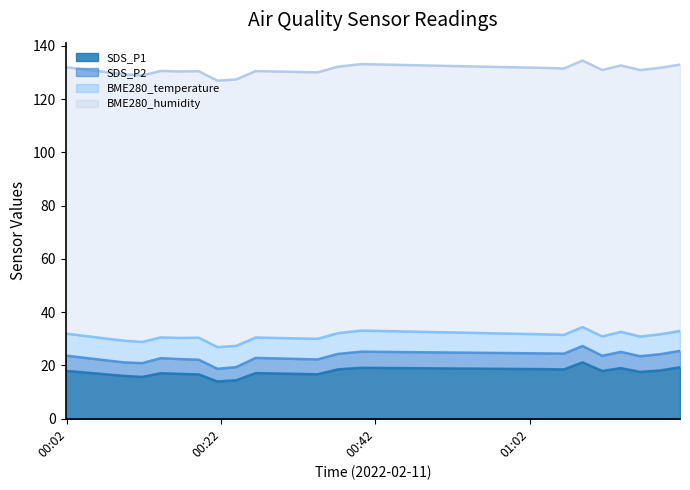

True or false: SDS_P1 and SDS_P2 intersect in this chart.

False